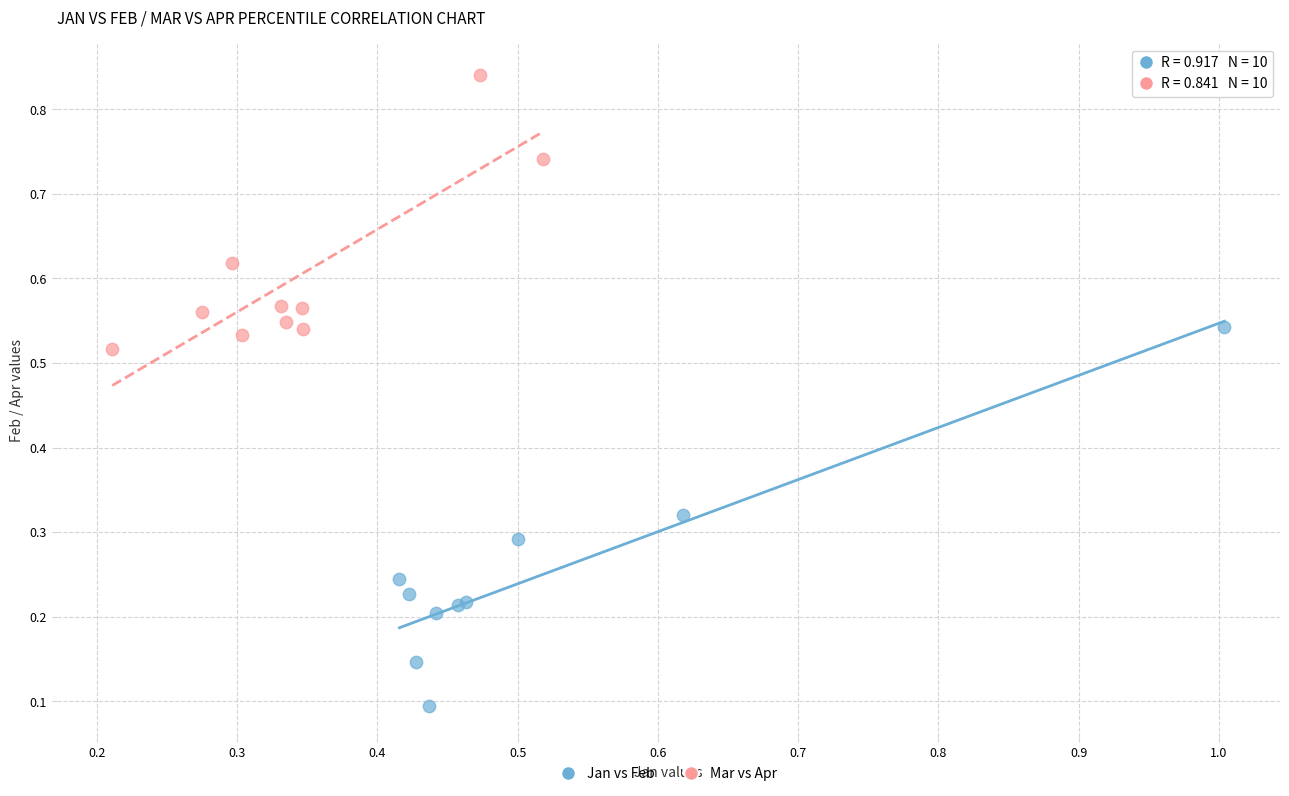

Which series reaches the maximum Y coordinate?

Mar vs Apr